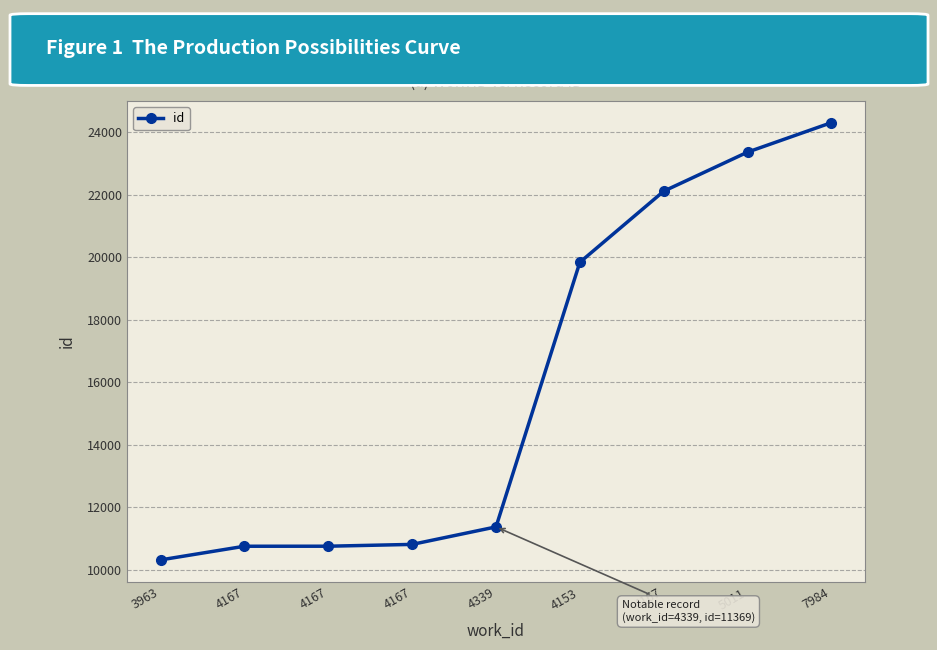

The chart shows a value of 3928 at 4167. True or false?

False